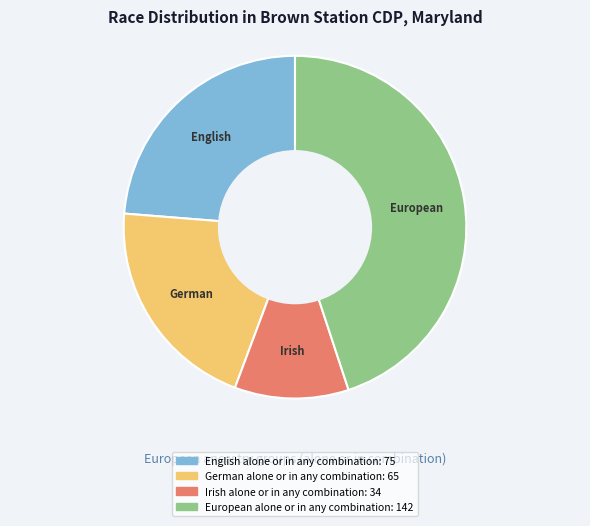

True or false: European alone or in any combination accounts for 59% of the total.

False